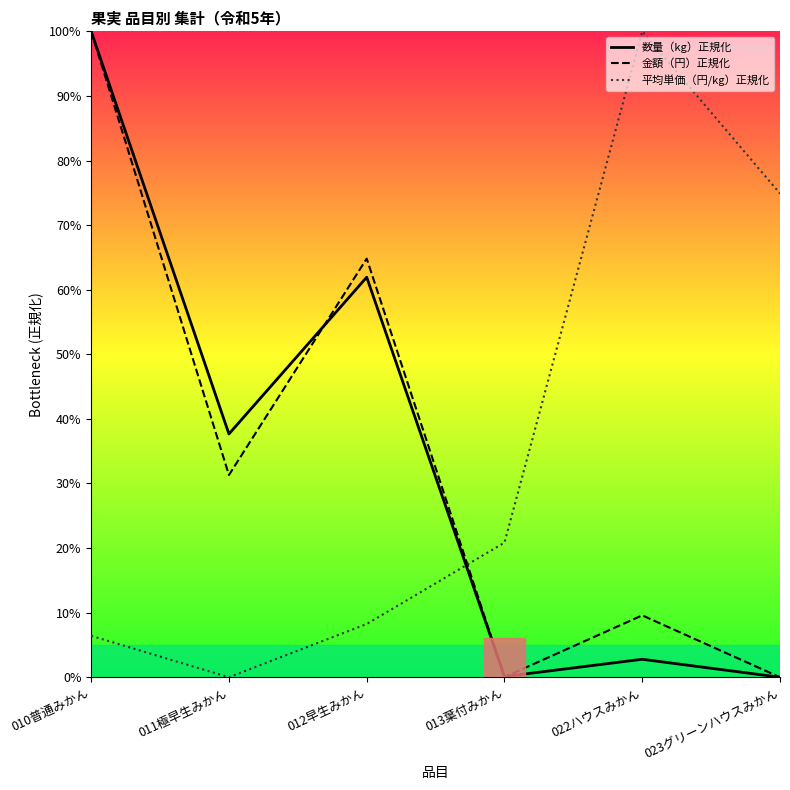

Between 012早生みかん and 022ハウスみかん, which series saw the biggest shift?

平均単価（円/kg）正規化